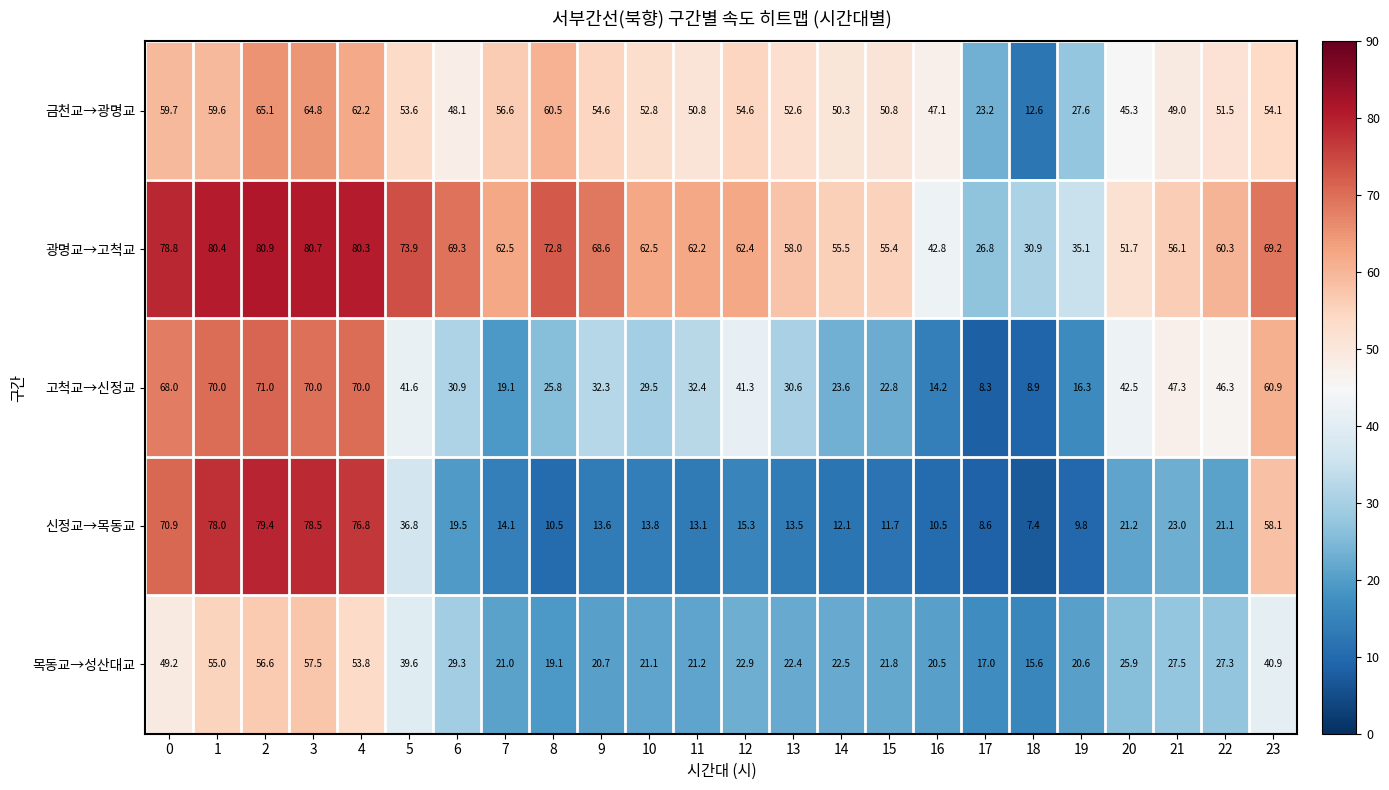

Rank the series by their maximum value, from highest to lowest.

광명교→고척교, 신정교→목동교, 고척교→신정교, 금천교→광명교, 목동교→성산대교